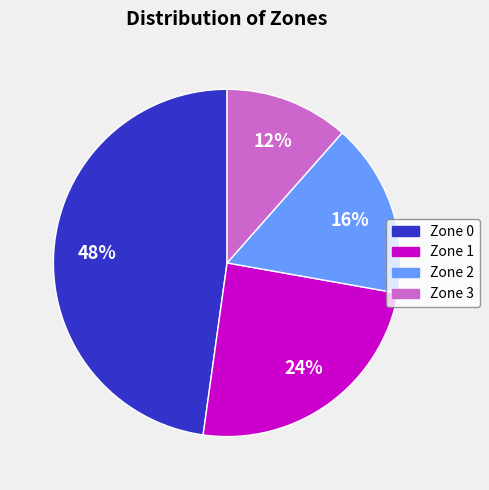

Does Zone 2 account for over 50% of the chart?

No